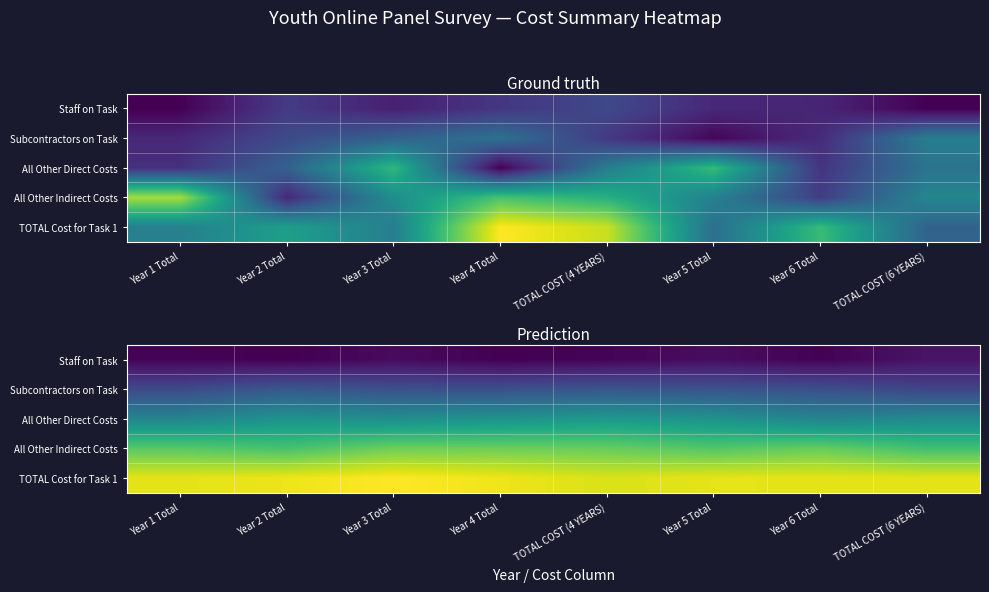

Which label corresponds to the largest value in the chart?

Year 3 Total